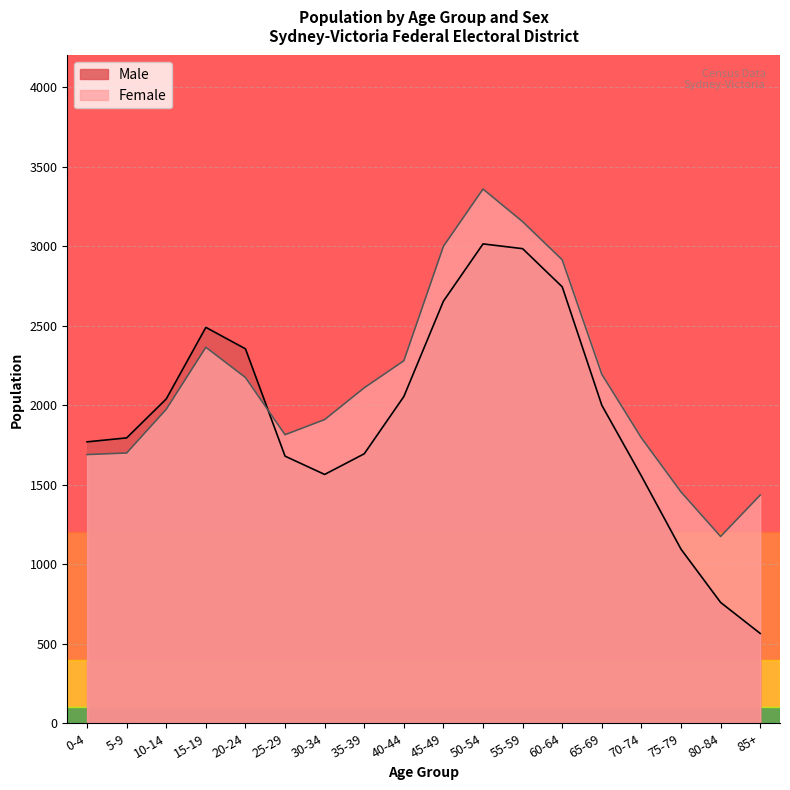

Where does the Male series first go above 2000?

10-14